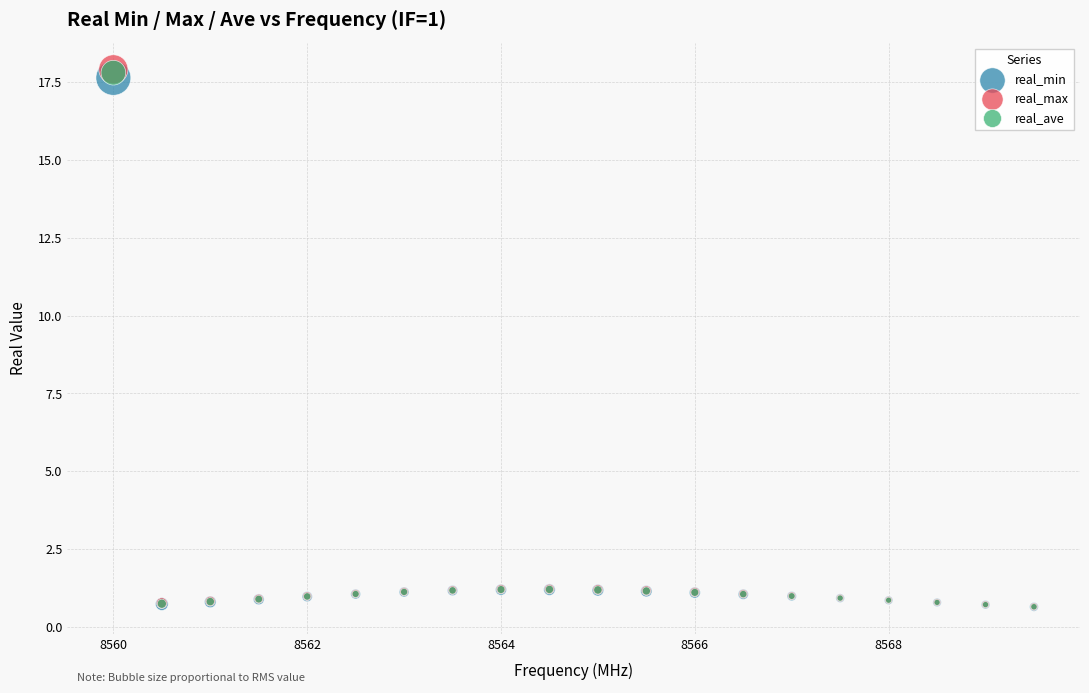

What are all the series names shown in the legend?

real_min, real_max, real_ave